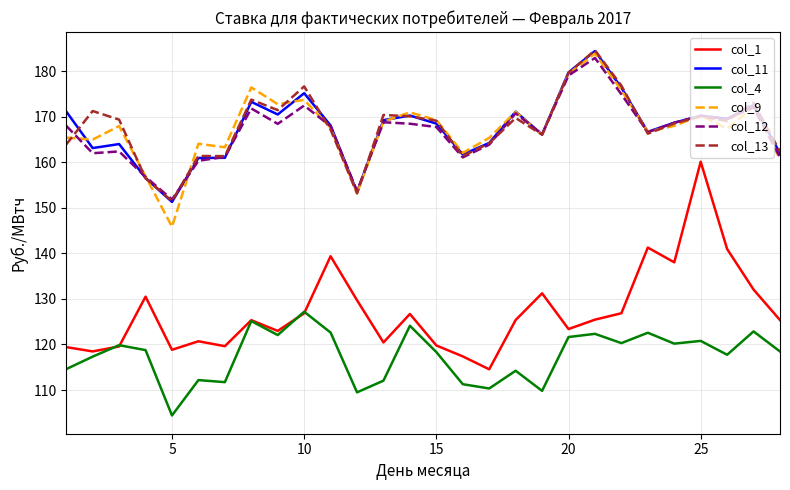

What is the maximum value for col_13?

184.5